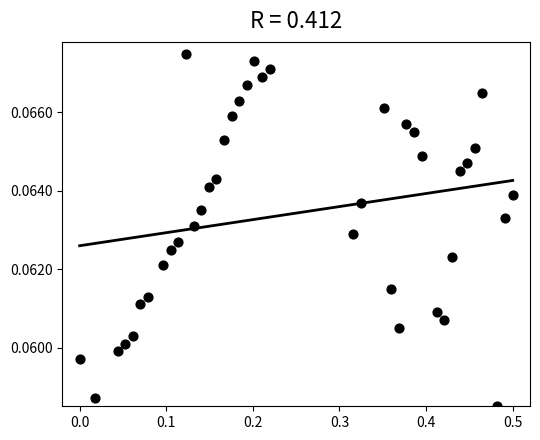

What is the range of X values (max minus min)?

0.5